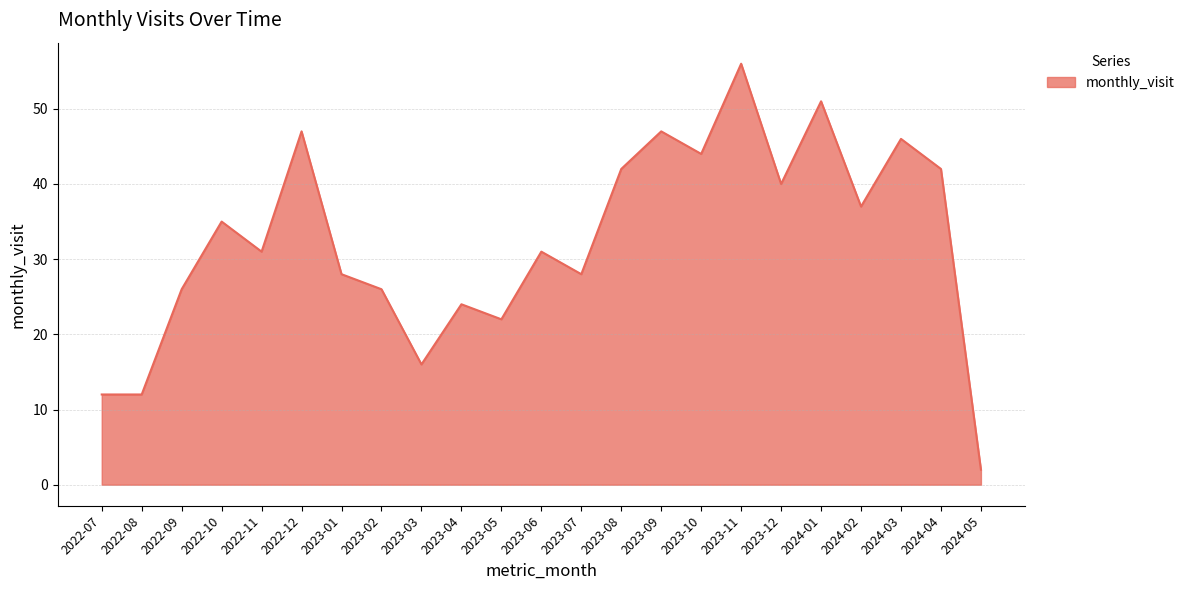

The chart shows a value of 3 at 2022-08. True or false?

False